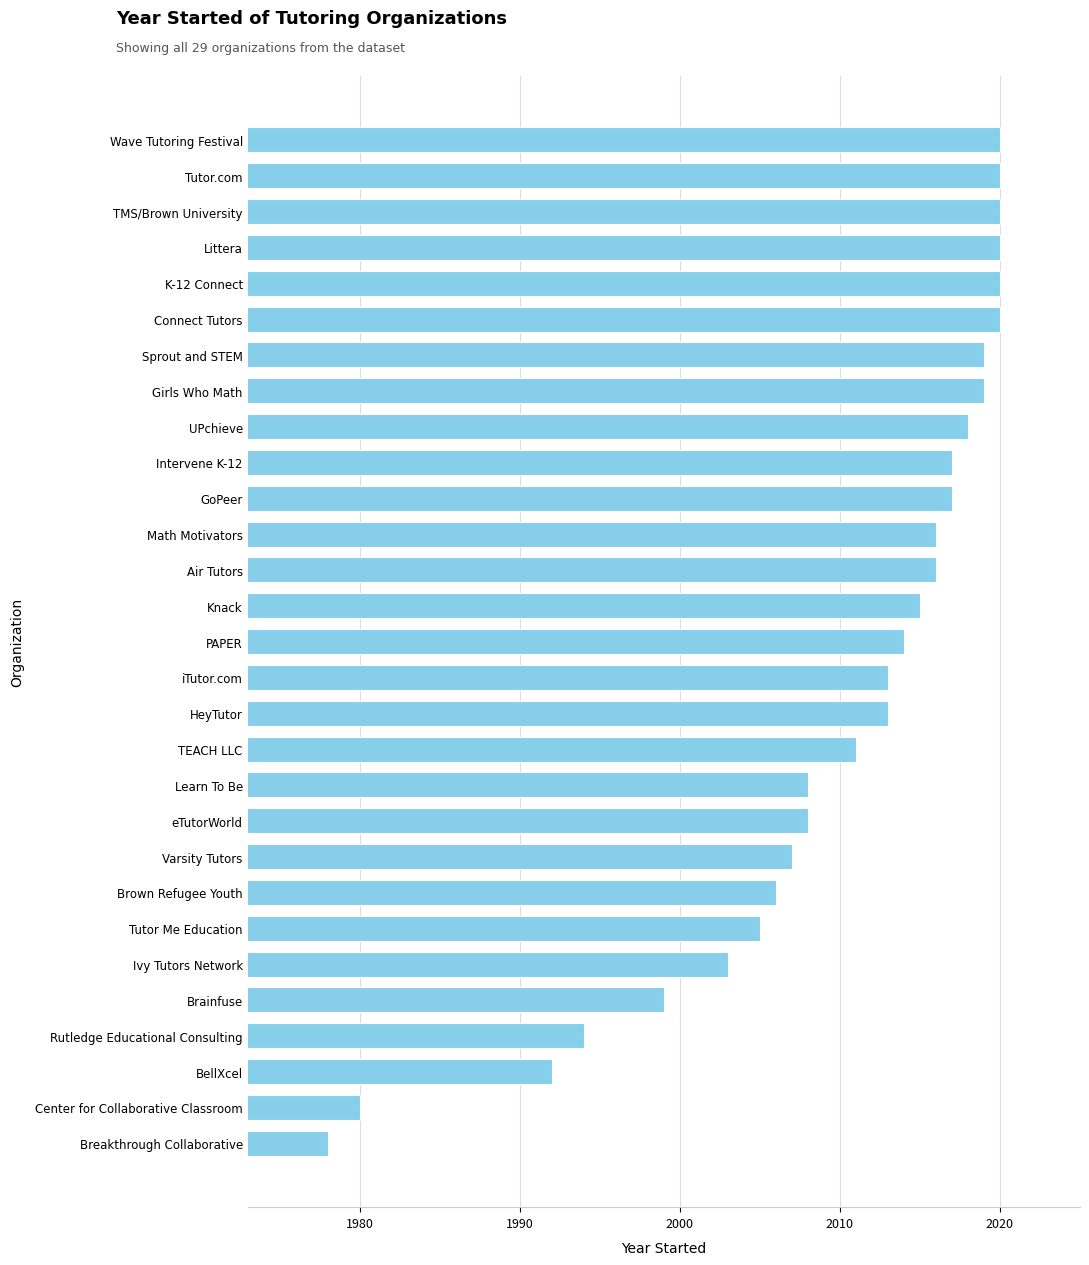

What is the average value?

2010